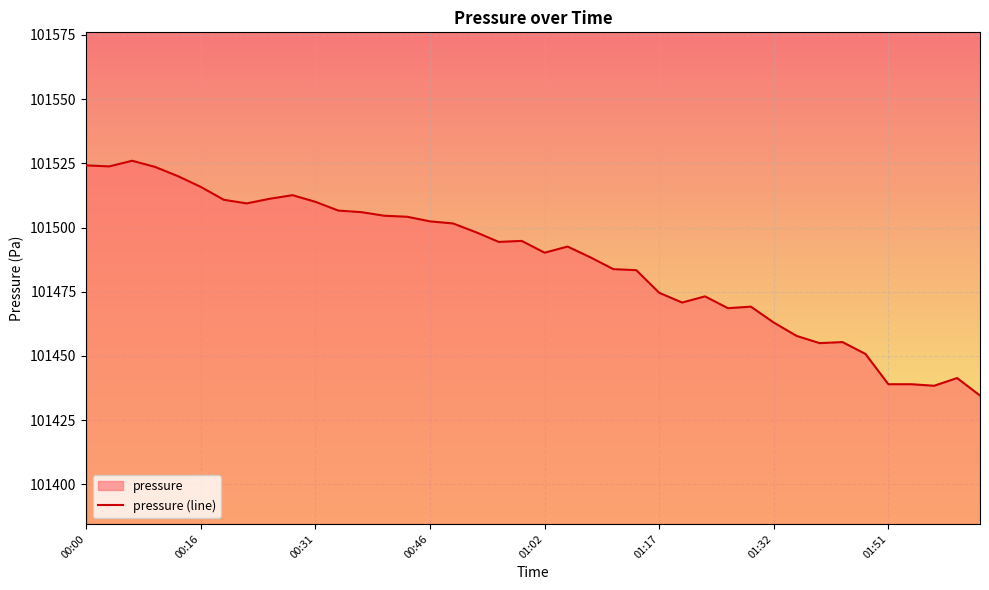

Which category has the lowest value across all series?

02:06